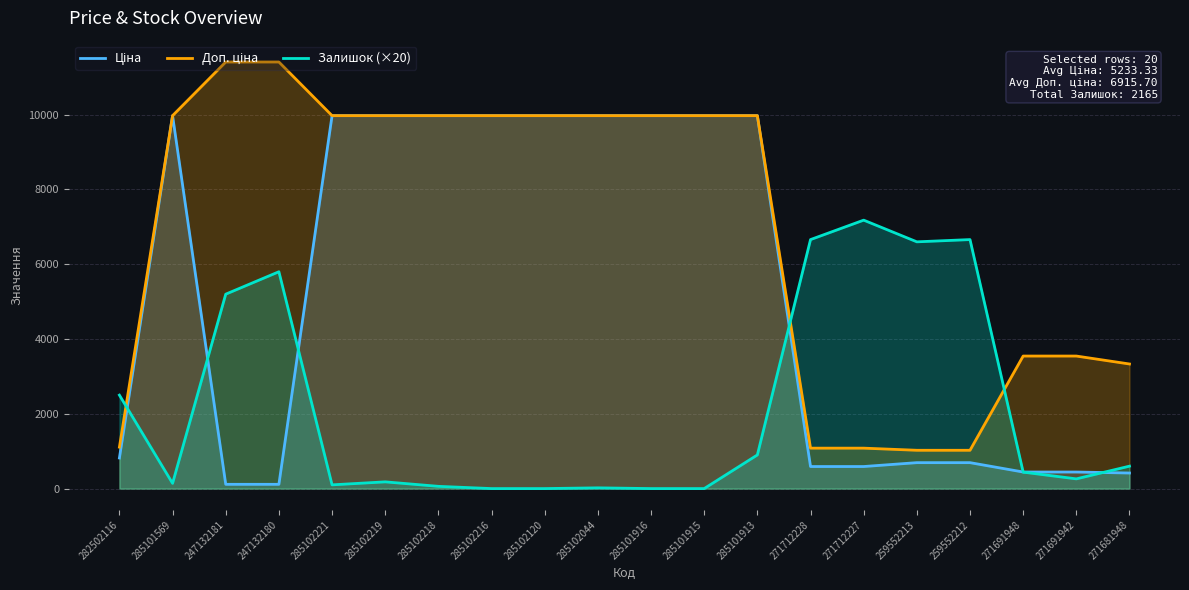

At 285101916, list the series in order from largest to smallest.

Ціна, Доп. ціна, Залишок (×20)